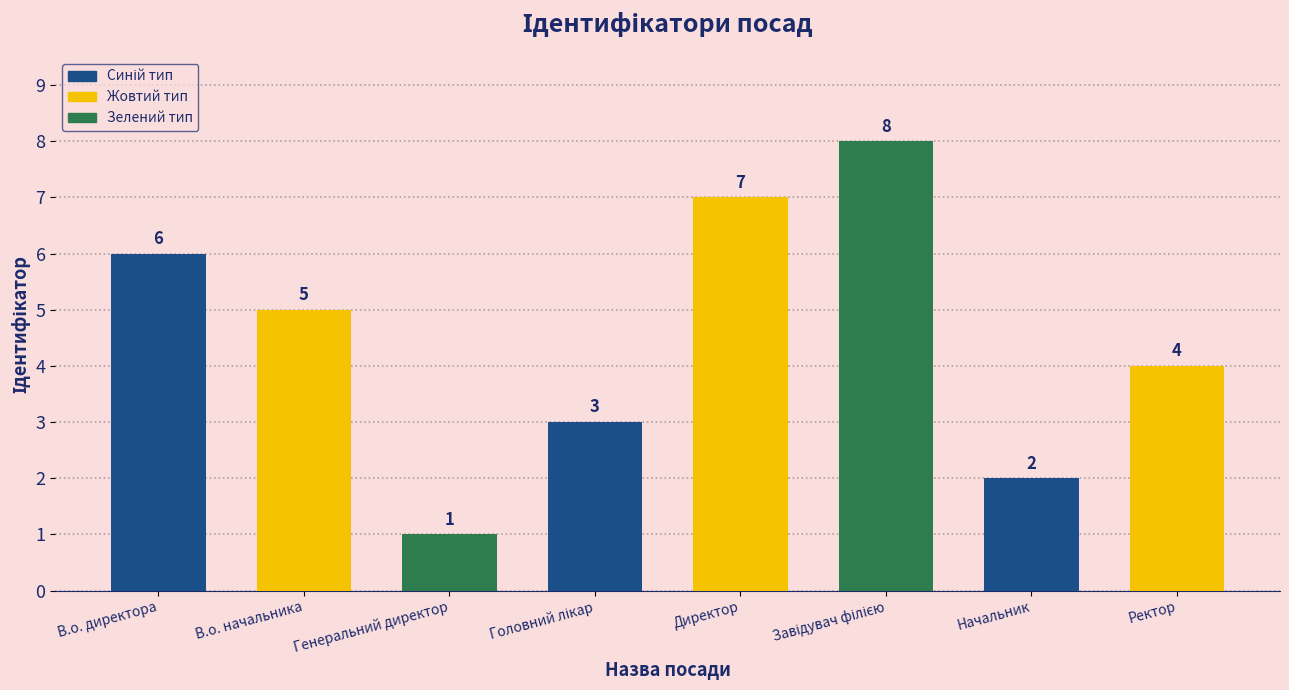

What position from the right is В.о. директора?

8